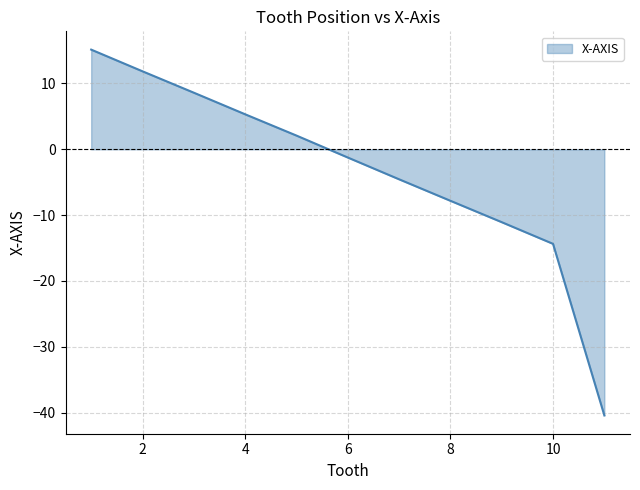

What is the difference between the maximum and minimum values?

55.6